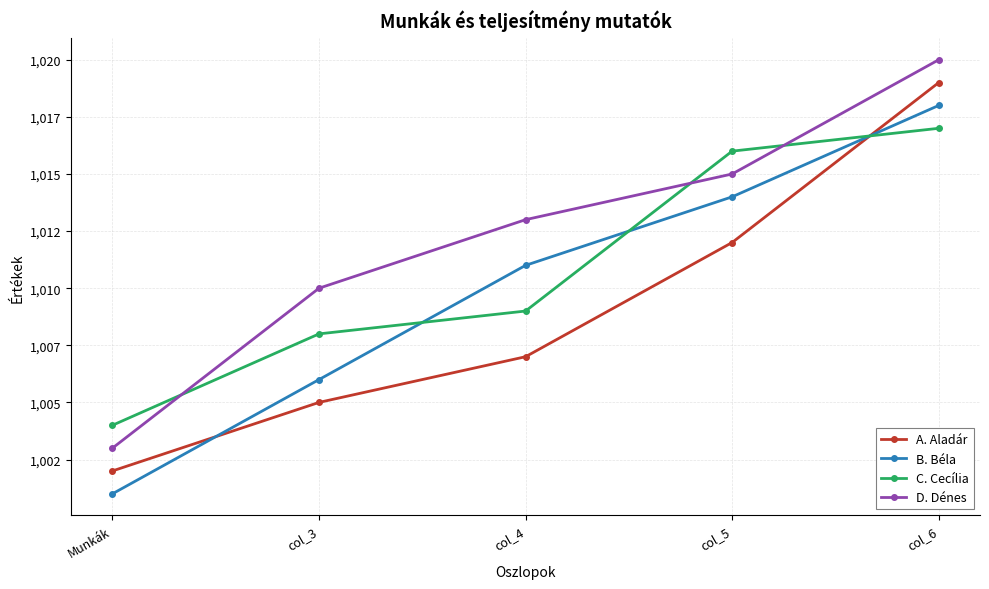

What are all the series names shown in the legend?

A. Aladár, B. Béla, C. Cecília, D. Dénes